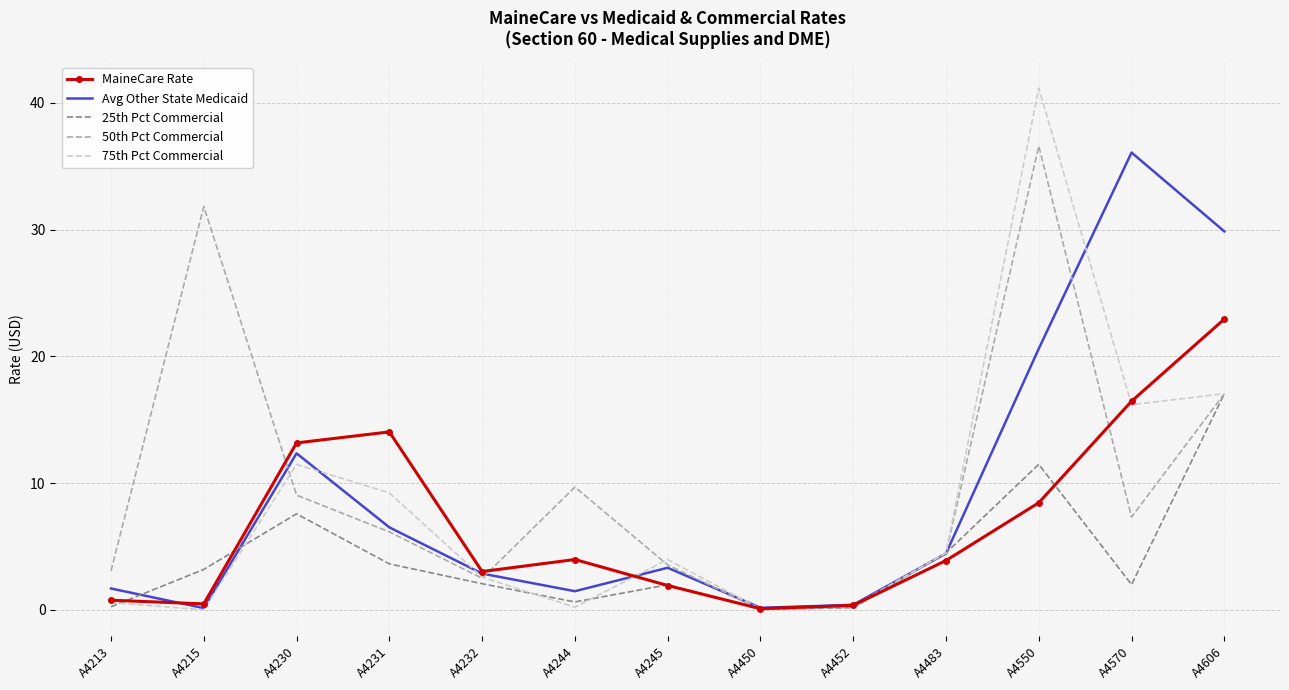

How many series are shown in this chart?

5